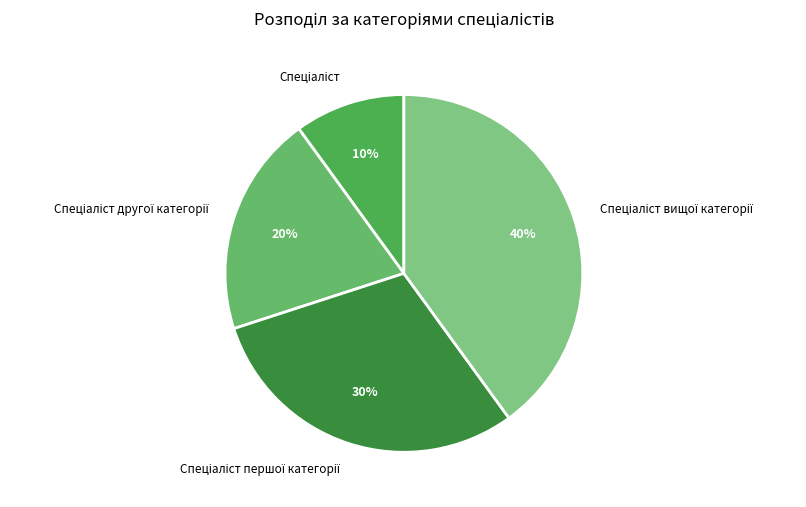

Does any single category account for the majority?

No